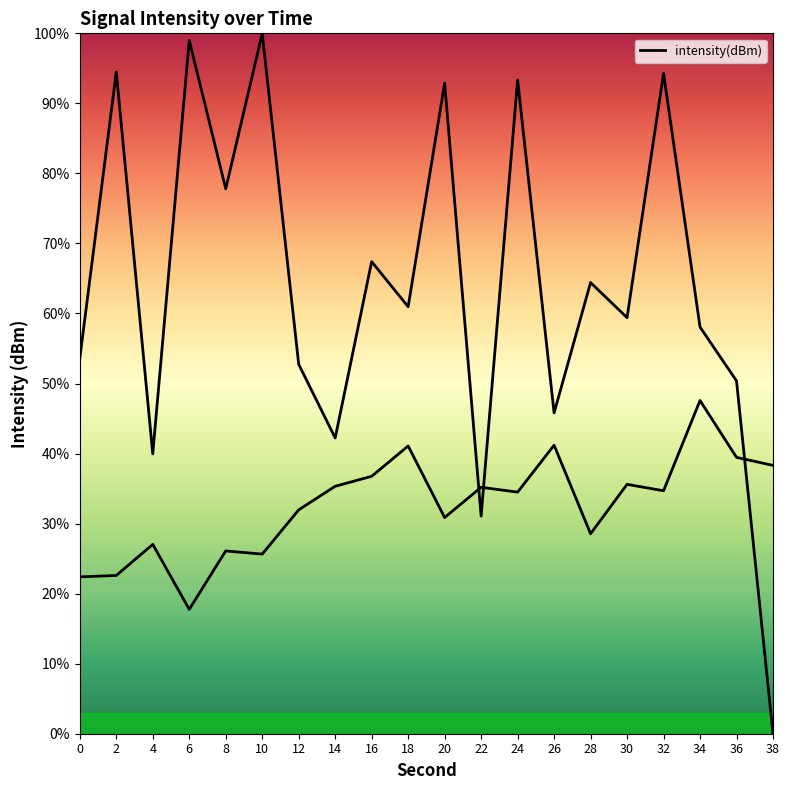

List the labels in order of value, largest first.

10, 6, 2, 32, 24, 20, 8, 16, 28, 18, 30, 34, 0, 12, 36, 26, 14, 4, 22, 38